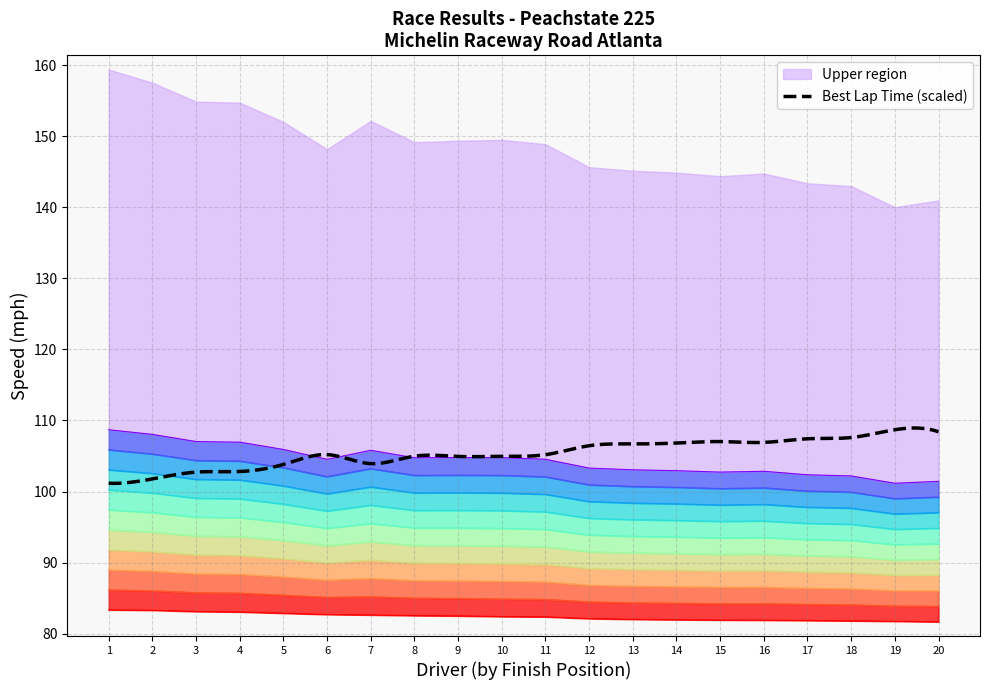

Reading right to left, extract all data points from this chart.

Total Time: 81.7	81.7	81.8	81.8	81.9	81.9	81.9	82.0	82.1	82.4	82.4	82.5	82.5	82.6	82.7	82.9	83.0	83.1	83.3	83.3
Best Lap time: 101.4	101.2	102.2	102.4	102.8	102.7	102.9	103.1	103.3	104.5	104.8	104.8	104.7	105.8	104.5	105.9	106.9	107.0	108.0	108.7
Best Speed: 99.2	99.0	99.9	100.1	100.5	100.4	100.6	100.7	100.9	102.1	102.3	102.3	102.3	103.2	102.1	103.4	104.3	104.4	105.3	105.9
Average Speed: 83.9	83.9	84.1	84.1	84.2	84.2	84.3	84.3	84.5	84.8	84.9	85.0	85.0	85.2	85.1	85.4	85.7	85.8	86.0	86.2
Position: 86.0	86.0	86.3	86.4	86.5	86.5	86.6	86.7	86.8	87.3	87.4	87.4	87.5	87.8	87.5	88.0	88.4	88.4	88.8	89.0